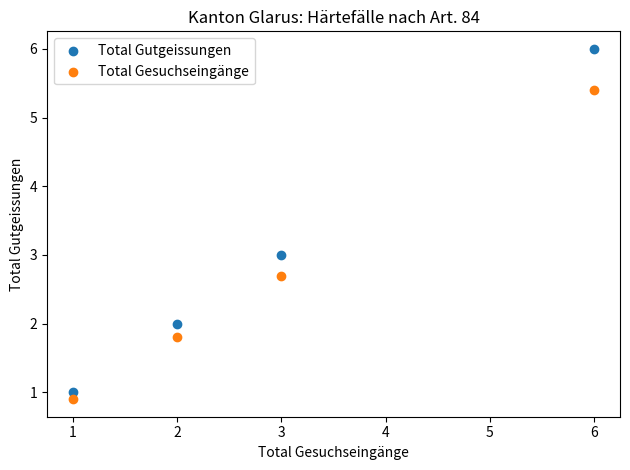

Which series contains the highest Y value?

Total Gutgeissungen